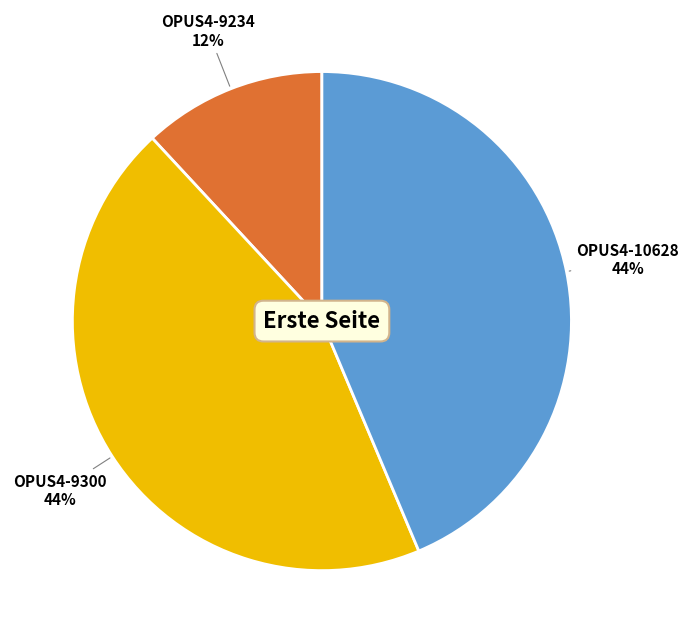

To the nearest percent, what is the average slice percentage?

33%